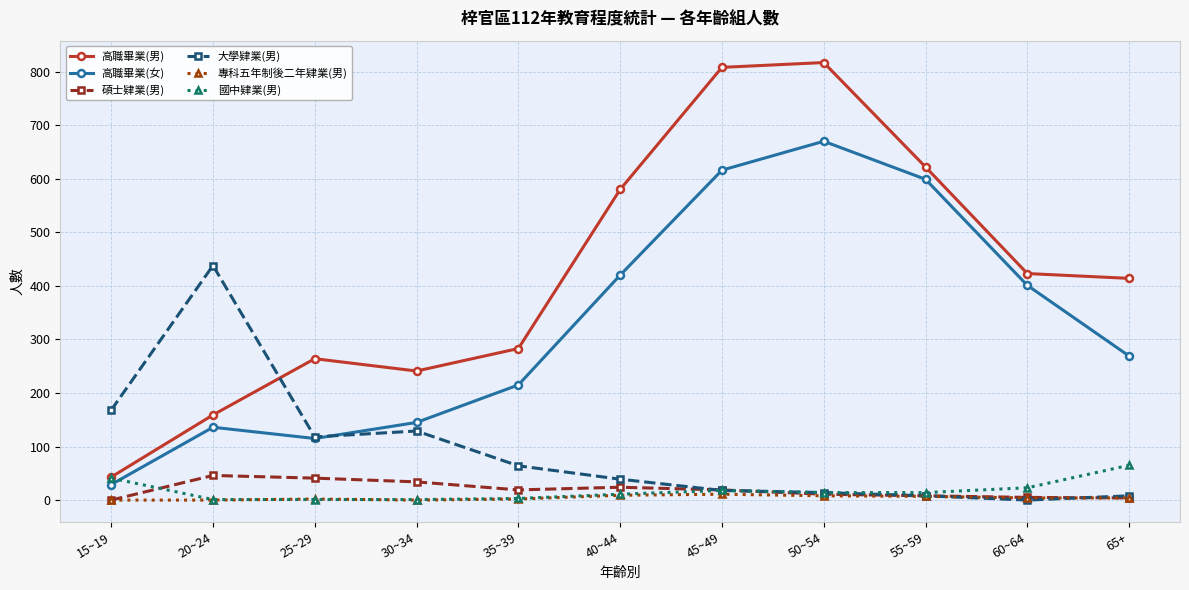

Does the chart have visible grid lines?

Yes